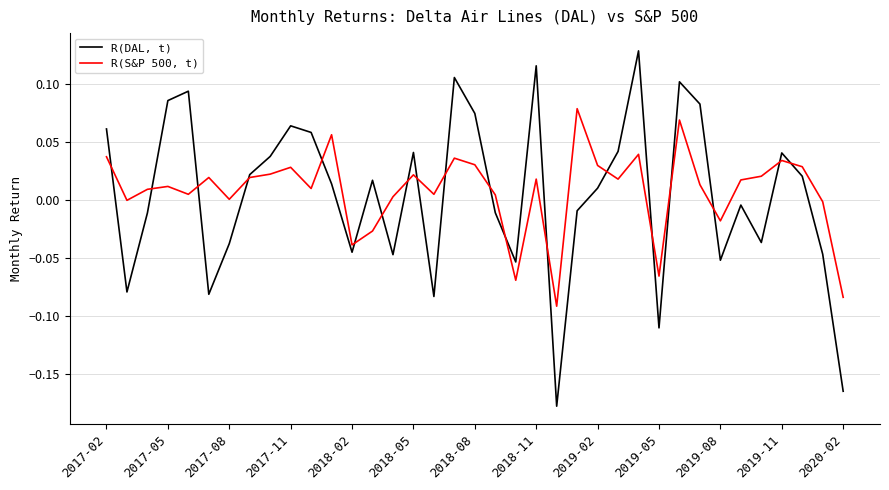

What is the sum of all R(S&P 500, t) values?

0.3